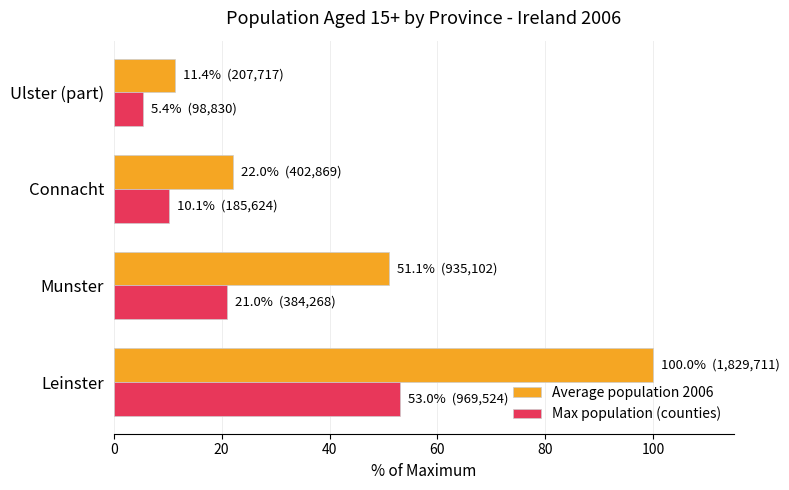

Which series has the largest total across all categories?

Average population 2006